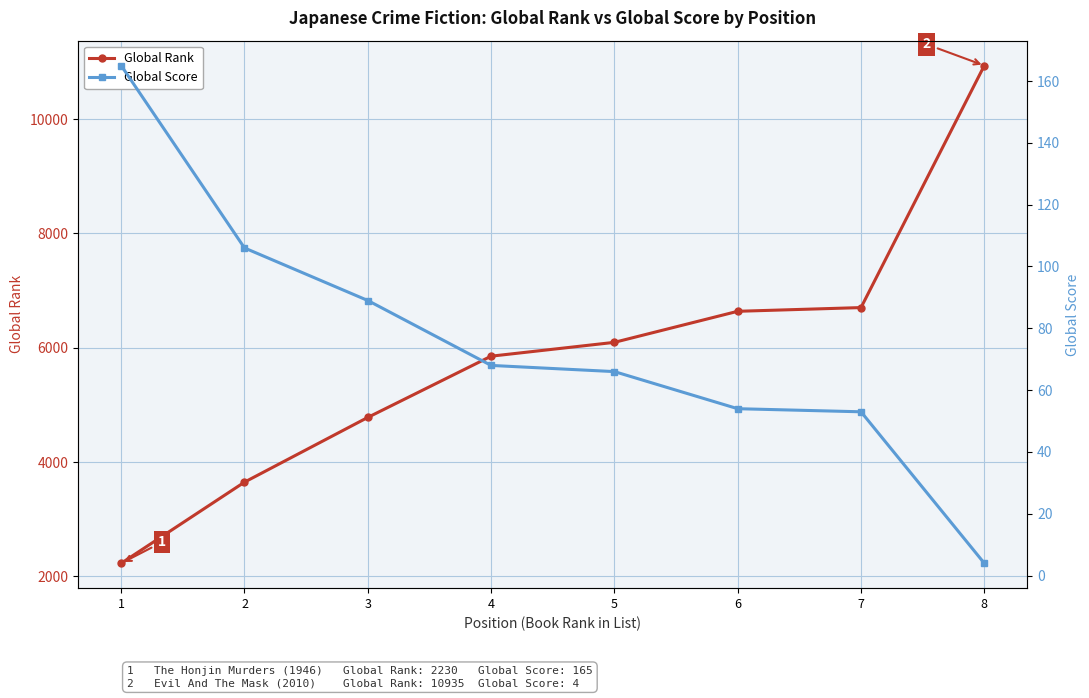

What is the total value across all series at 1?

2395